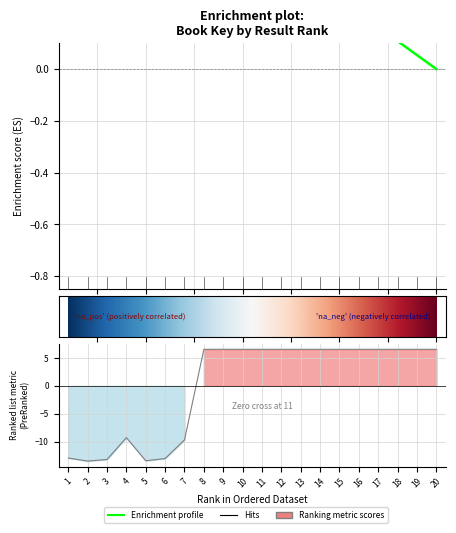

Where does the data first go above 6?

8